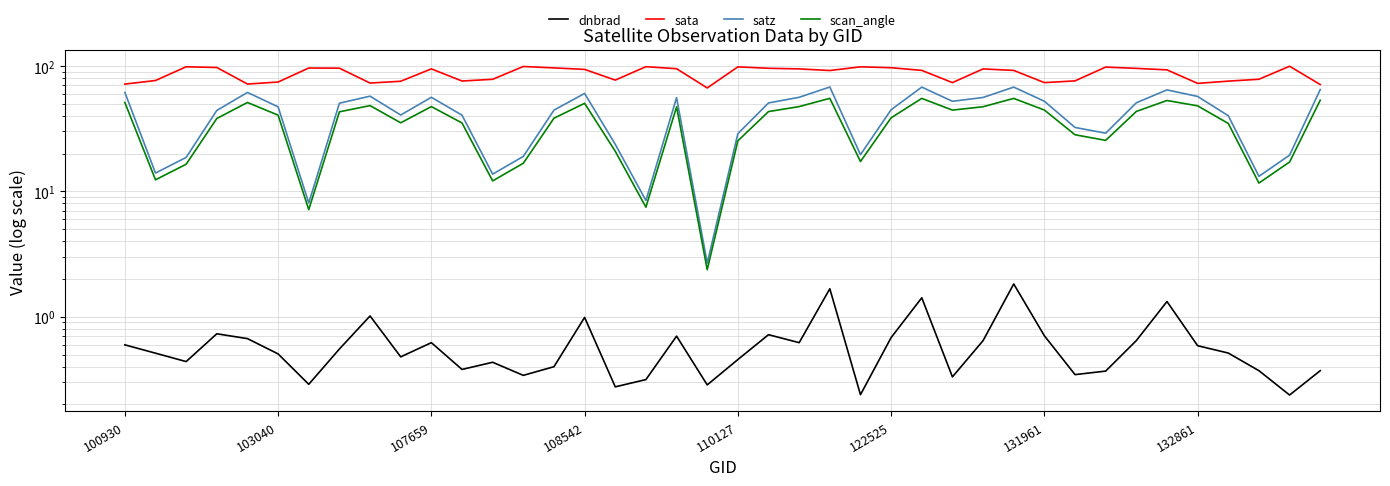

What are all the series names shown in the legend?

dnbrad, sata, satz, scan_angle